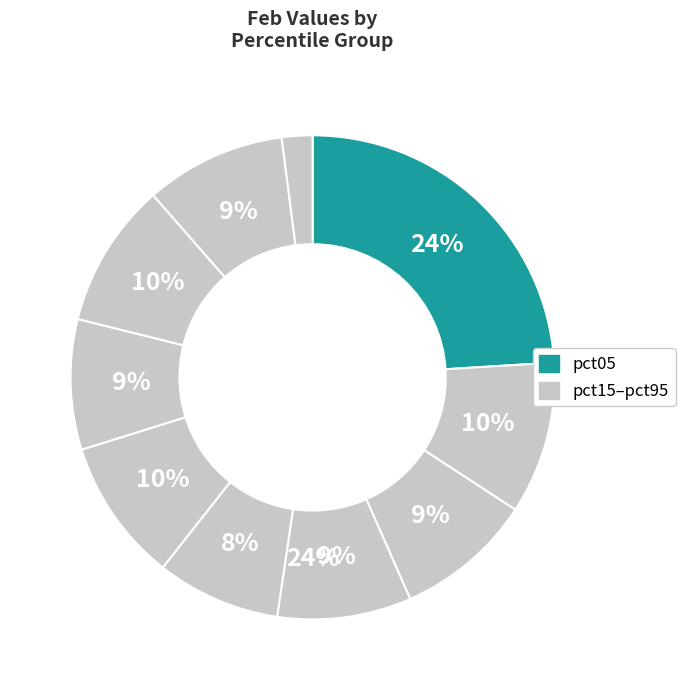

To the nearest percent, what is the difference between the largest and smallest slice percentages?

22%